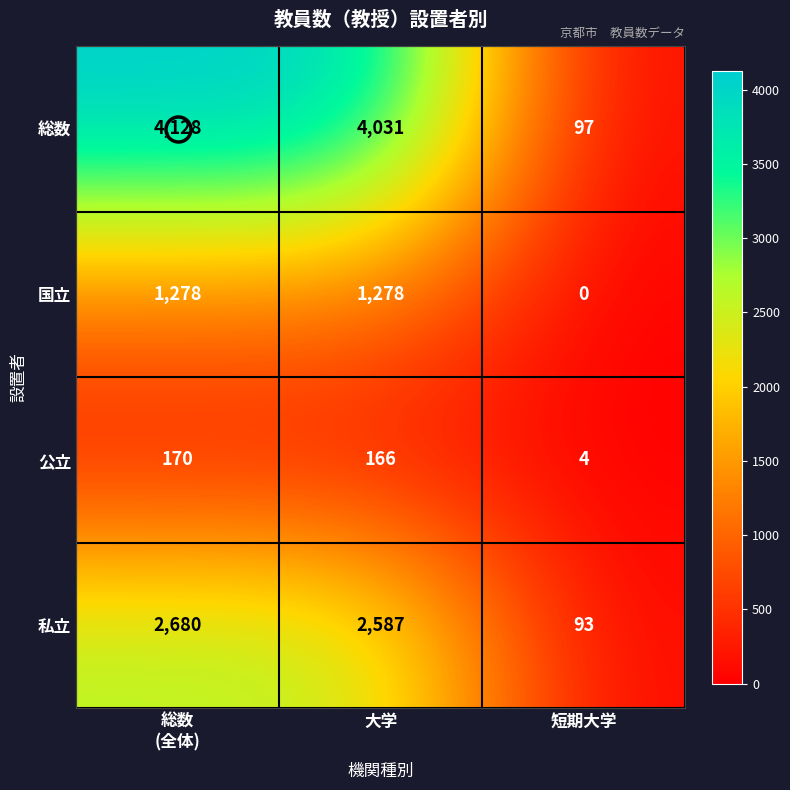

What is the sum of the 公立 values at 大学 and 短期大学?

170